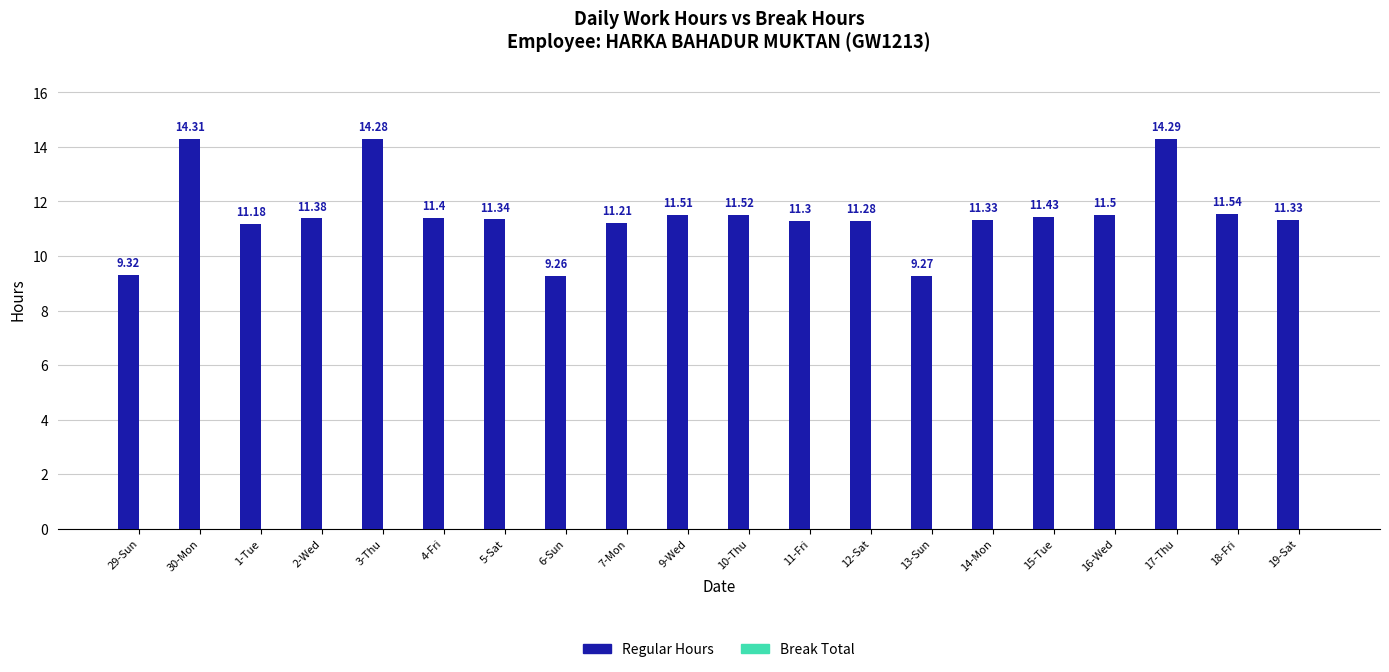

What is the label of the 9th bar from the left?

7-Mon